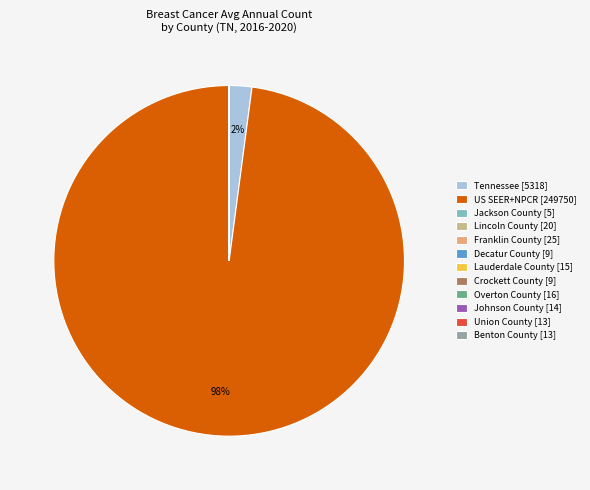

Which slice represents more than half of the pie?

US SEER+NPCR [249750]